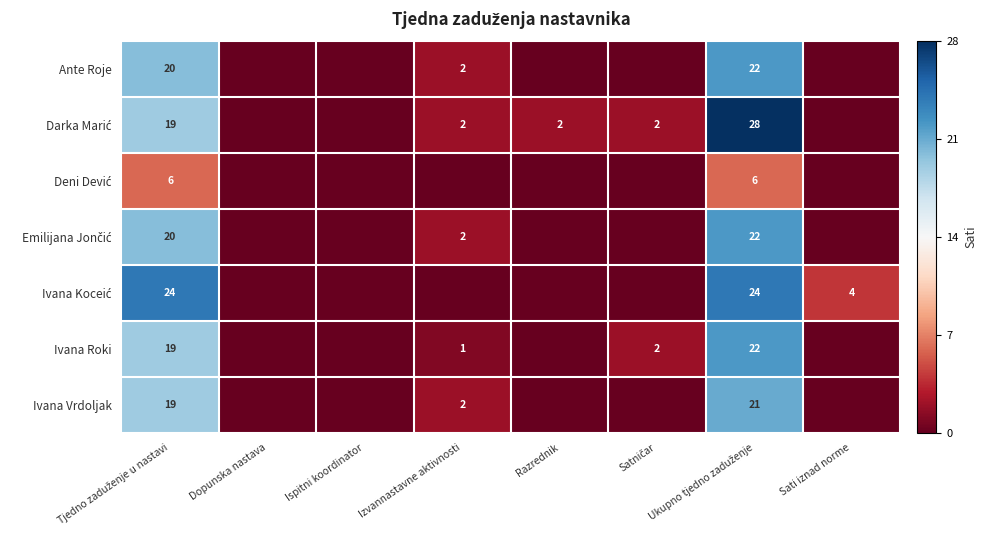

Which series has the widest spread of values?

Darka Marić